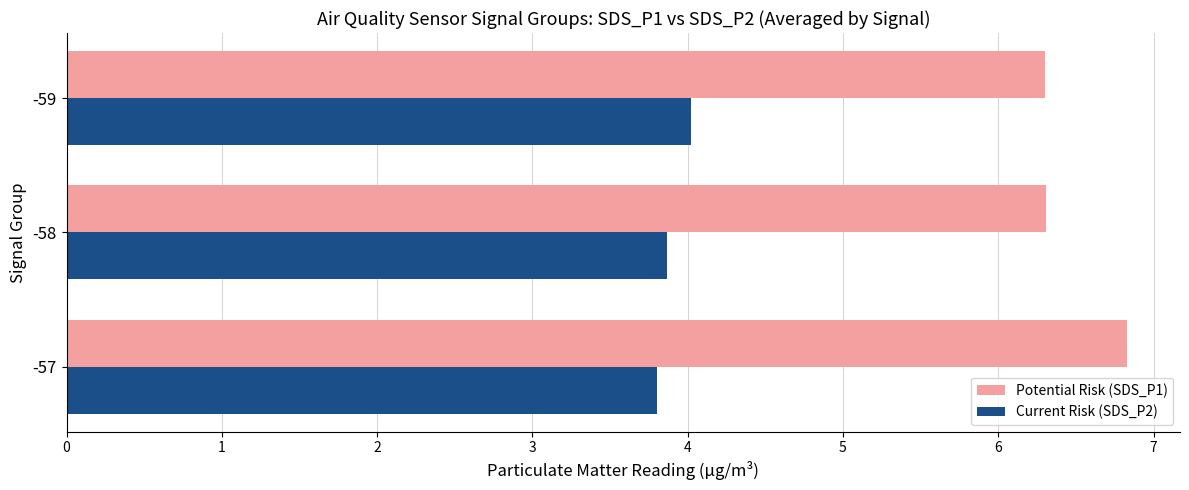

Which series has the widest spread of values?

Potential Risk (SDS_P1)